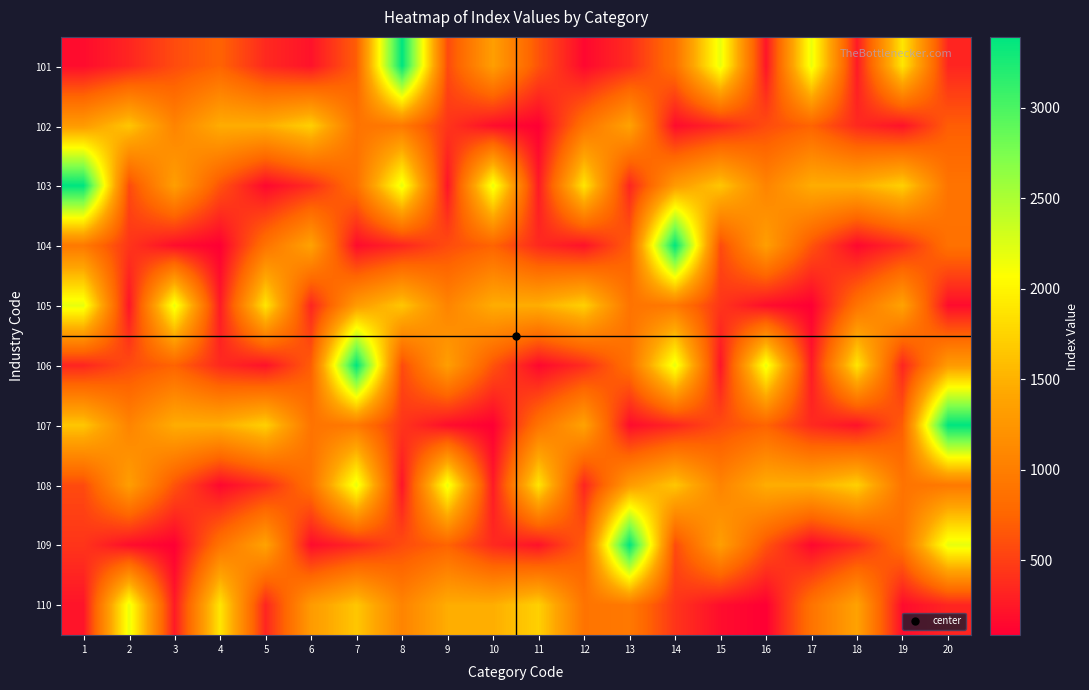

Reading left to right, extract all data points from this chart.

101: 1=168	2=330	3=578	4=732	5=355	6=208	7=696	8=3392	9=569	10=1336	11=626	12=142	13=370	14=864	15=2191	16=219	17=2181	18=255	19=1889	20=329
102: 1=1299	2=1652	3=1060	4=1468	5=1470	6=1728	7=894	8=946	9=429	10=177	11=86	12=884	13=1376	14=168	15=330	16=578	17=732	18=355	19=208	20=696
103: 1=3392	2=569	3=1336	4=626	5=142	6=370	7=864	8=2191	9=219	10=2181	11=255	12=1889	13=329	14=1299	15=1652	16=1060	17=1468	18=1470	19=1728	20=894
104: 1=946	2=429	3=177	4=86	5=884	6=1376	7=168	8=330	9=578	10=732	11=355	12=208	13=696	14=3392	15=569	16=1336	17=626	18=142	19=370	20=864
105: 1=2191	2=219	3=2181	4=255	5=1889	6=329	7=1299	8=1652	9=1060	10=1468	11=1470	12=1728	13=894	14=946	15=429	16=177	17=86	18=884	19=1376	20=168
106: 1=330	2=578	3=732	4=355	5=208	6=696	7=3392	8=569	9=1336	10=626	11=142	12=370	13=864	14=2191	15=219	16=2181	17=255	18=1889	19=329	20=1299
107: 1=1652	2=1060	3=1468	4=1470	5=1728	6=894	7=946	8=429	9=177	10=86	11=884	12=1376	13=168	14=330	15=578	16=732	17=355	18=208	19=696	20=3392
108: 1=569	2=1336	3=626	4=142	5=370	6=864	7=2191	8=219	9=2181	10=255	11=1889	12=329	13=1299	14=1652	15=1060	16=1468	17=1470	18=1728	19=894	20=946
109: 1=429	2=177	3=86	4=884	5=1376	6=168	7=330	8=578	9=732	10=355	11=208	12=696	13=3392	14=569	15=1336	16=626	17=142	18=370	19=864	20=2191
110: 1=219	2=2181	3=255	4=1889	5=329	6=1299	7=1652	8=1060	9=1468	10=1470	11=1728	12=894	13=946	14=429	15=177	16=86	17=884	18=1376	19=168	20=330